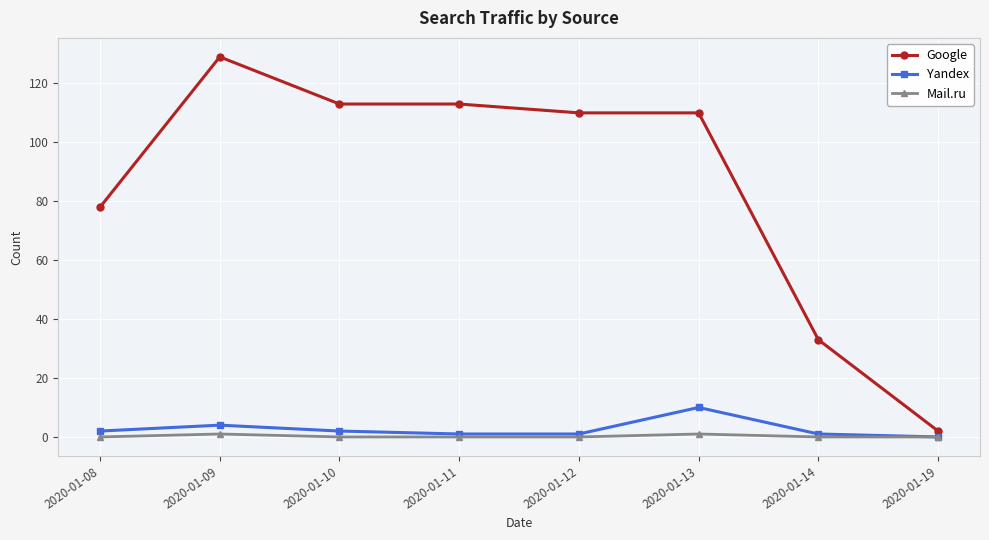

Reading left to right, transcribe all the data shown in this chart.

Google: 78	129	113	113	110	110	33	2
Yandex: 2	4	2	1	1	10	1	0
Mail.ru: 0	1	0	0	0	1	0	0